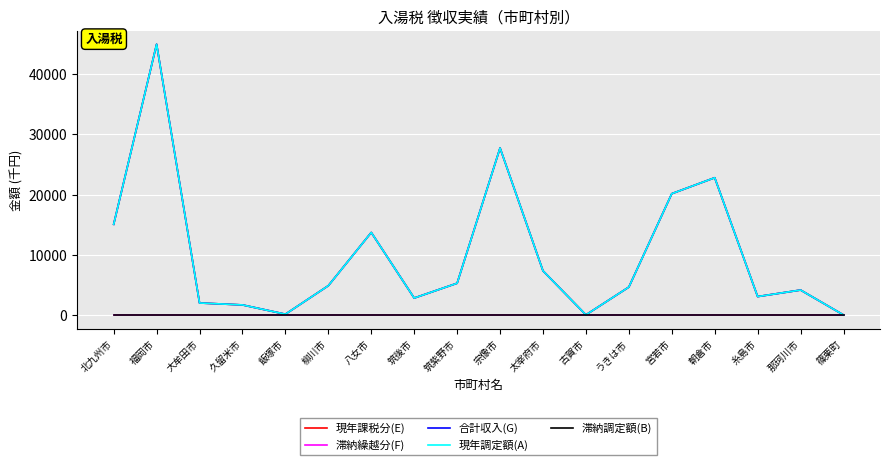

Is this an area chart (filled region under the line)?

No